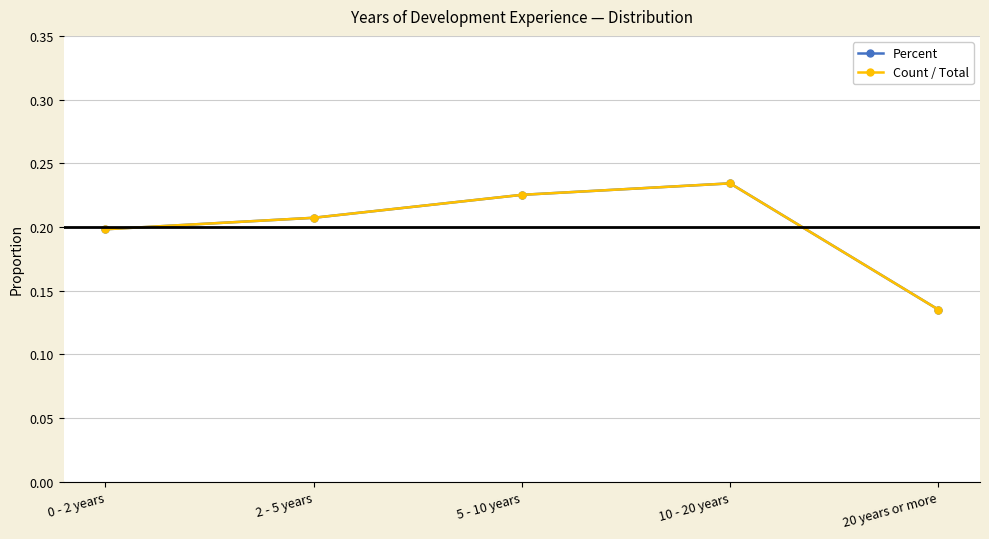

How many interior local peaks does the Count / Total series have?

1